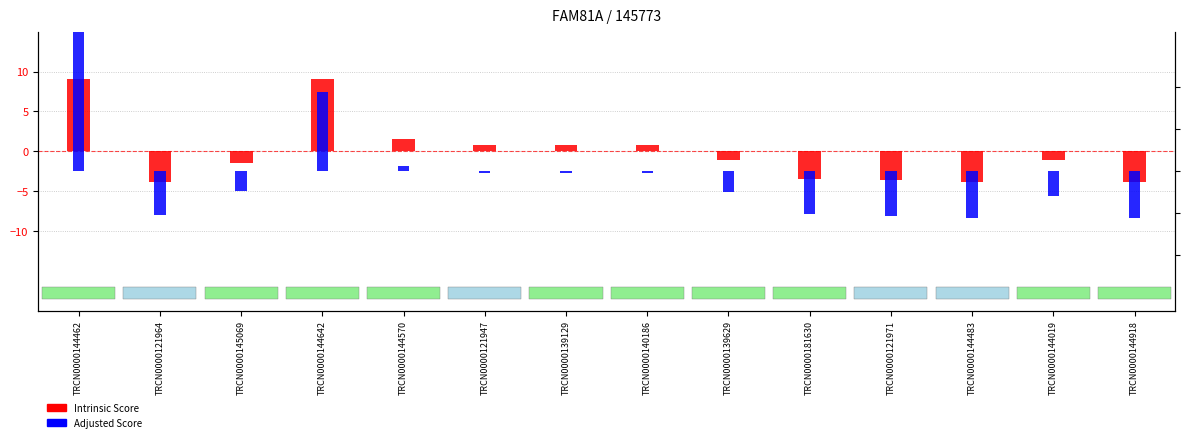

How many bars are there in each group?

2